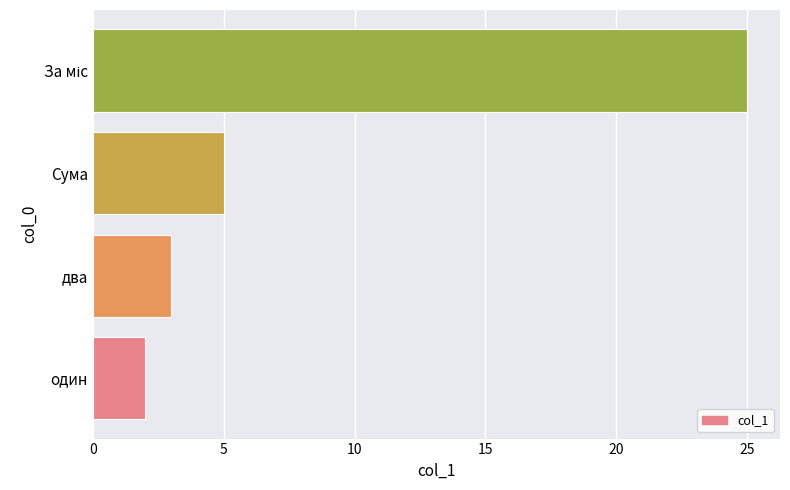

What is the change in value from два to Сума?

+2